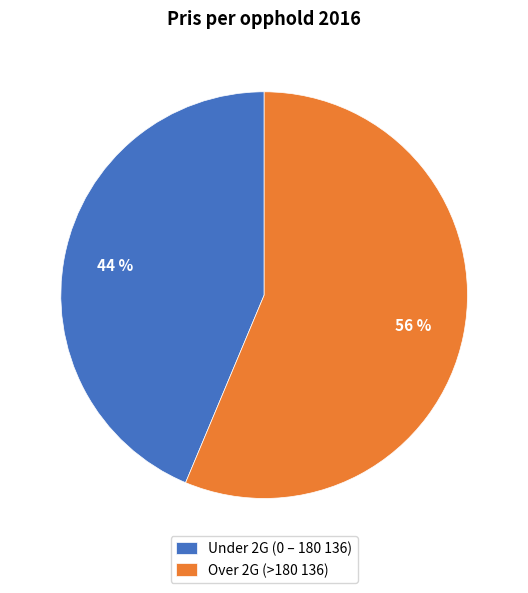

The Under 2G (0 – 180 136) slice represents 44% of the pie. True or false?

True